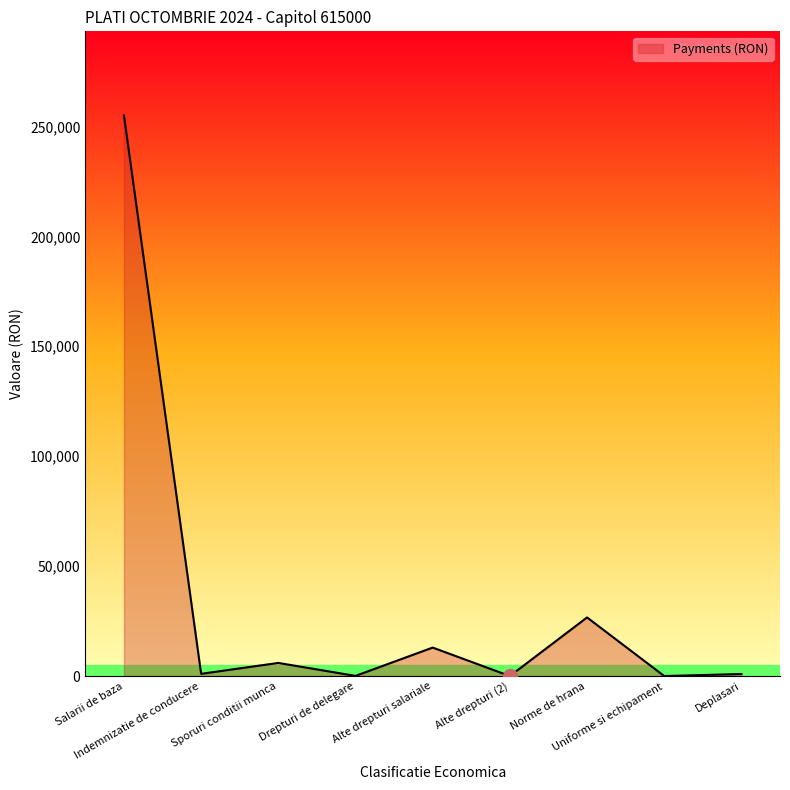

What is the difference between the maximum and minimum values?

255015